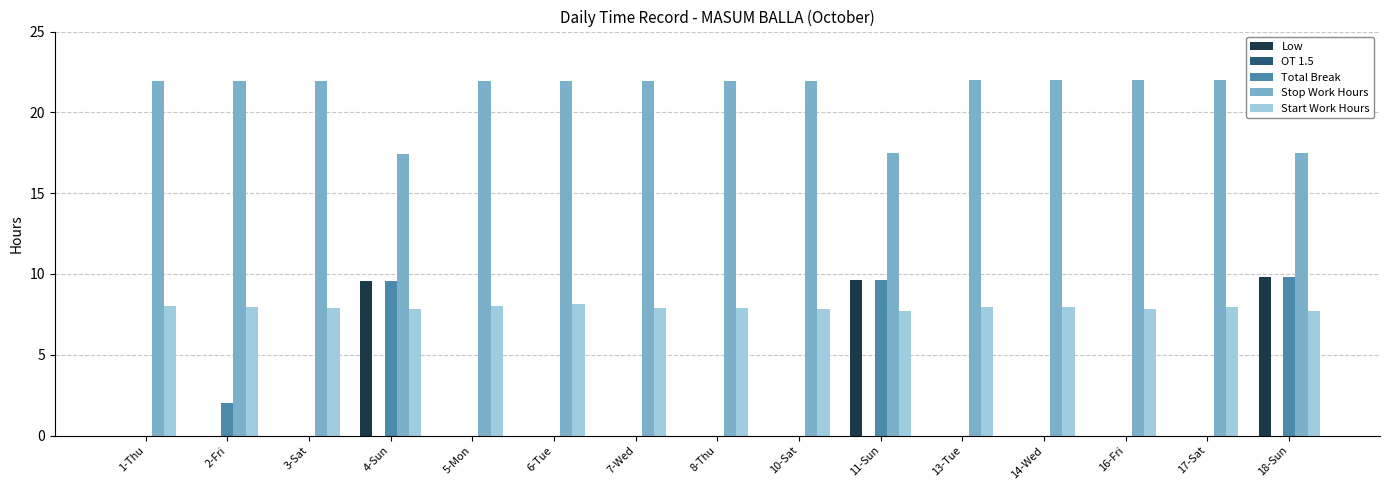

What is the maximum value for Stop Work Hours?

22.0